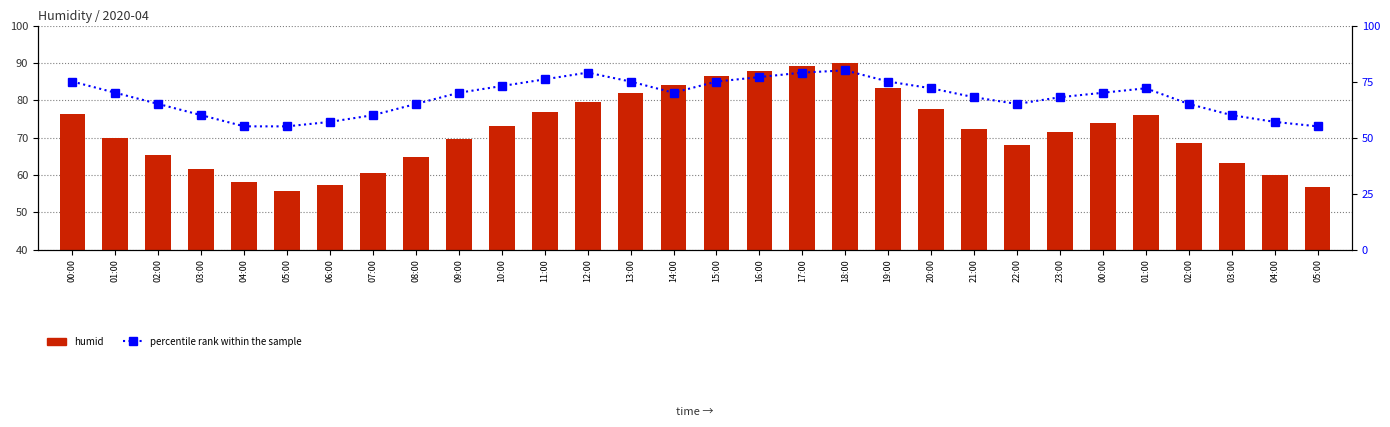

Rank the series by their average value, from highest to lowest.

humid, percentile rank within the sample